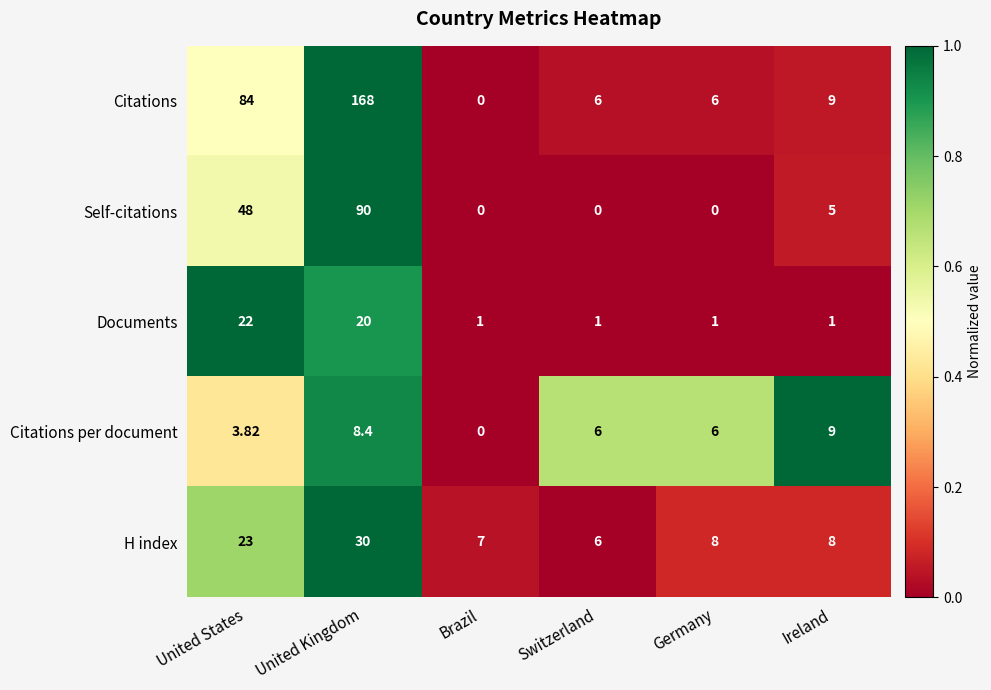

Which series changed the most between United States and Ireland?

Citations